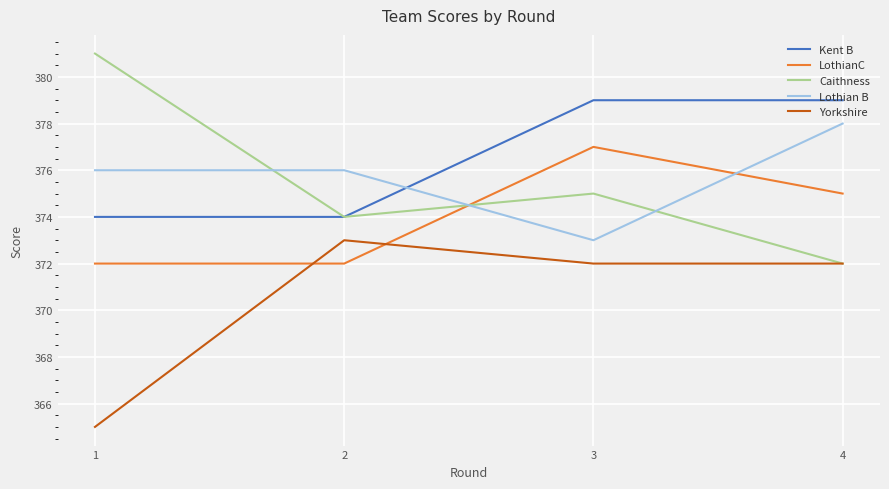

Reading right to left, transcribe all the data shown in this chart.

Kent B: 379	379	374	374
LothianC: 375	377	372	372
Caithness: 372	375	374	381
Lothian B: 378	373	376	376
Yorkshire: 372	372	373	365